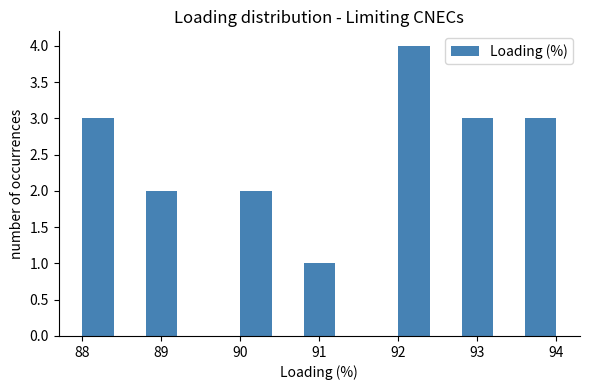

Reading left to right, transcribe this chart: for each bar, give the range it covers on the x-axis and its height. The values are not printed on the chart, so give them approximately, as read against the axis.

88.0 to 88.4: 3
88.4 to 88.8: 0
88.8 to 89.2: 2
89.2 to 89.6: 0
89.6 to 90.0: 0
90.0 to 90.4: 2
90.4 to 90.8: 0
90.8 to 91.2: 1
91.2 to 91.6: 0
91.6 to 92.0: 0
92.0 to 92.4: 4
92.4 to 92.8: 0
92.8 to 93.2: 3
93.2 to 93.6: 0
93.6 to 94.0: 3